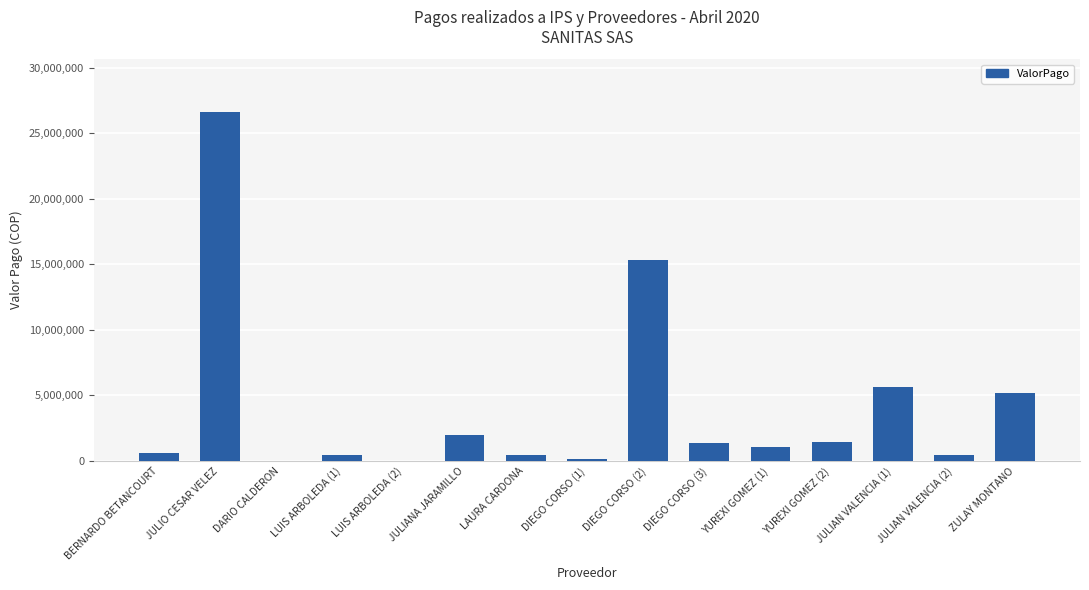

What is the sum of all values?

60857697